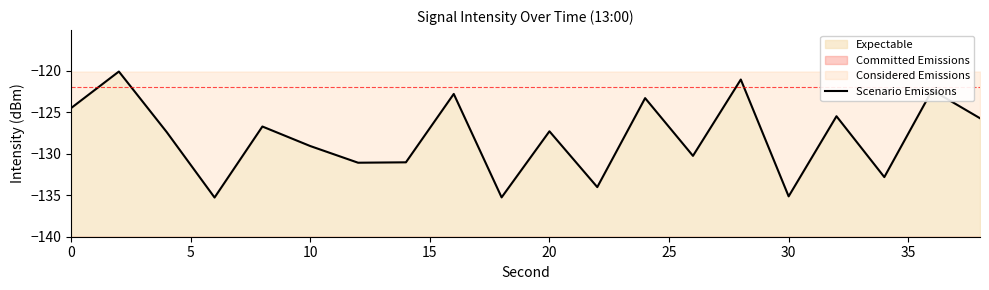

The value at 30 is -212.2. True or false?

False